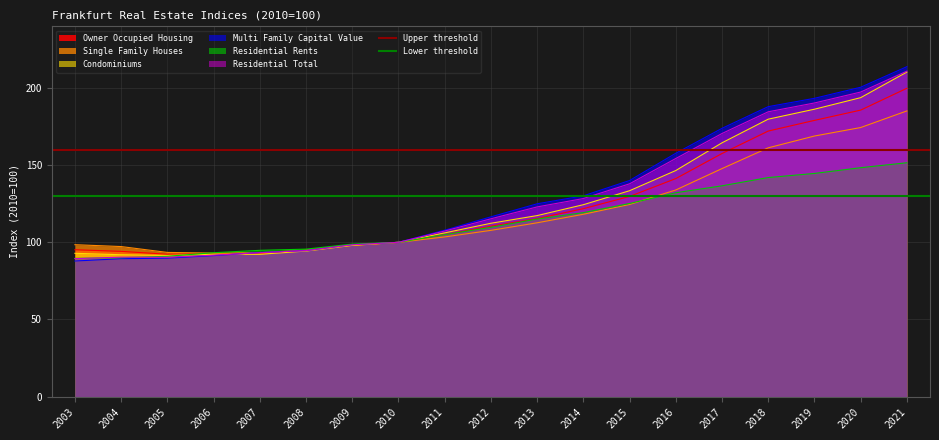

What is the value of the Lower threshold point at the 1st from the left?

130